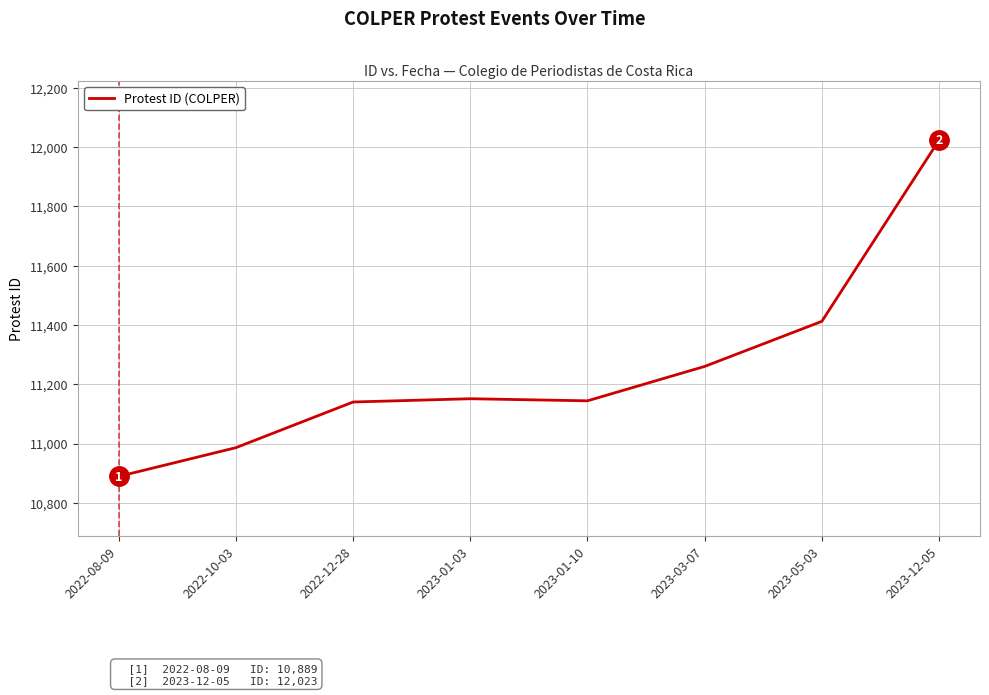

True or false: the data has more than 1 interior local peaks.

False